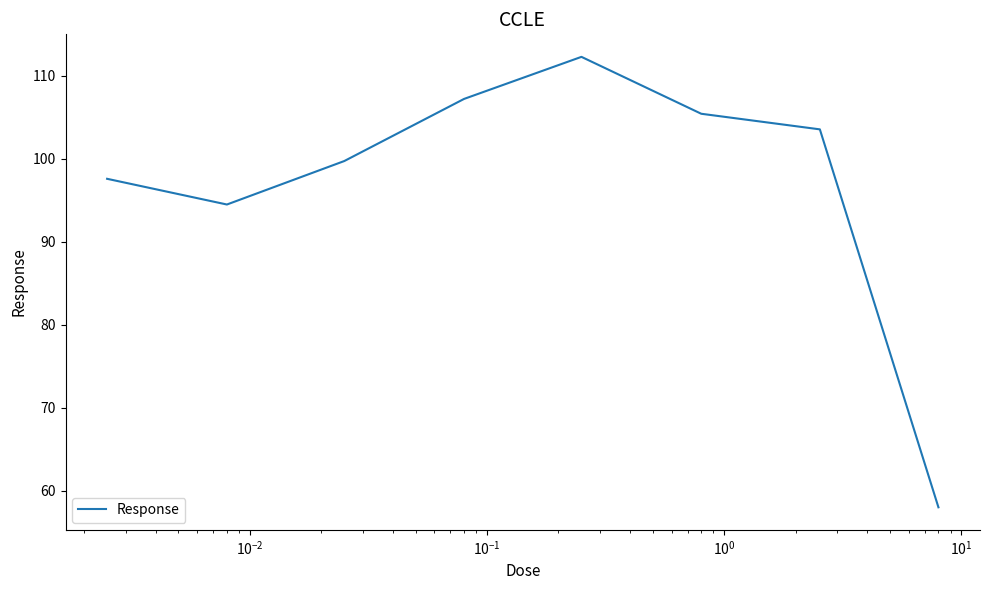

What is the maximum value shown in the chart?

112.3